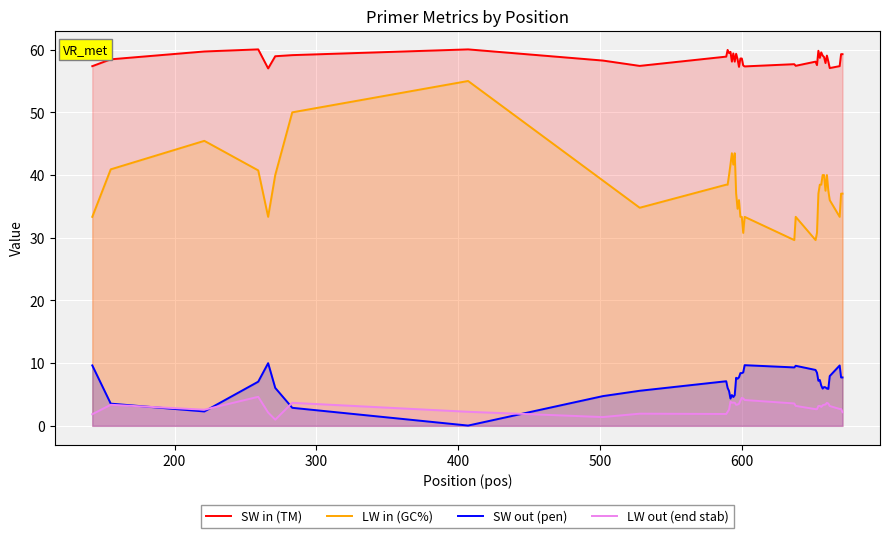

Which series has the largest total across all categories?

SW in (TM)